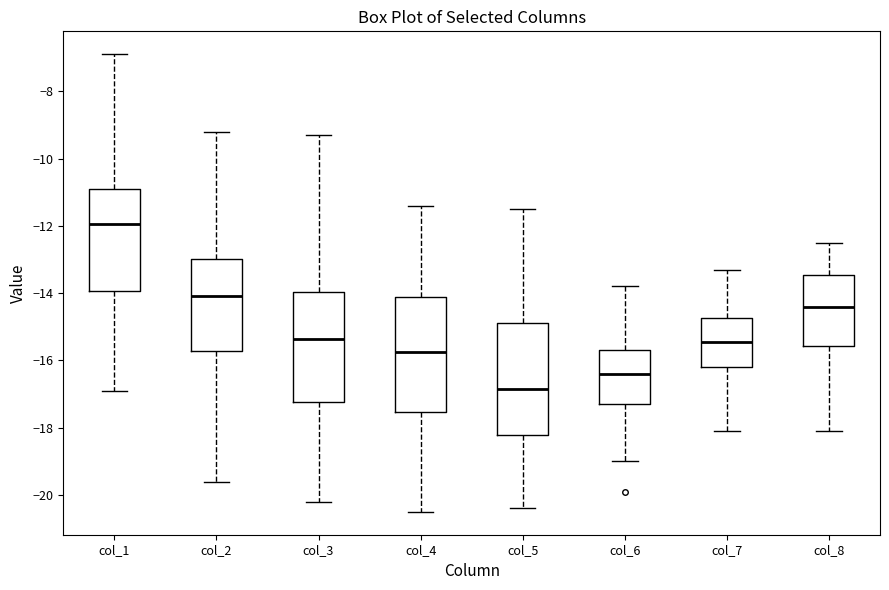

Reading left to right, transcribe this box plot: for each box, give where its median line is, the range the box spans, and where its two whiskers end, as read against the y-axis. The values are not printed on the chart, so give them approximately, as read against the axis.

col_1: median -12.0, box -14.0 to -10.8, whiskers -16.8 to -6.8
col_2: median -14.0, box -15.8 to -13.0, whiskers -19.6 to -9.2
col_3: median -15.4, box -17.2 to -14.0, whiskers -20.2 to -9.2
col_4: median -15.8, box -17.6 to -14.2, whiskers -20.4 to -11.4
col_5: median -16.8, box -18.2 to -14.8, whiskers -20.4 to -11.4
col_6: median -16.4, box -17.2 to -15.6, whiskers -19.0 to -13.8
col_7: median -15.4, box -16.2 to -14.8, whiskers -18.0 to -13.2
col_8: median -14.4, box -15.6 to -13.4, whiskers -18.0 to -12.4